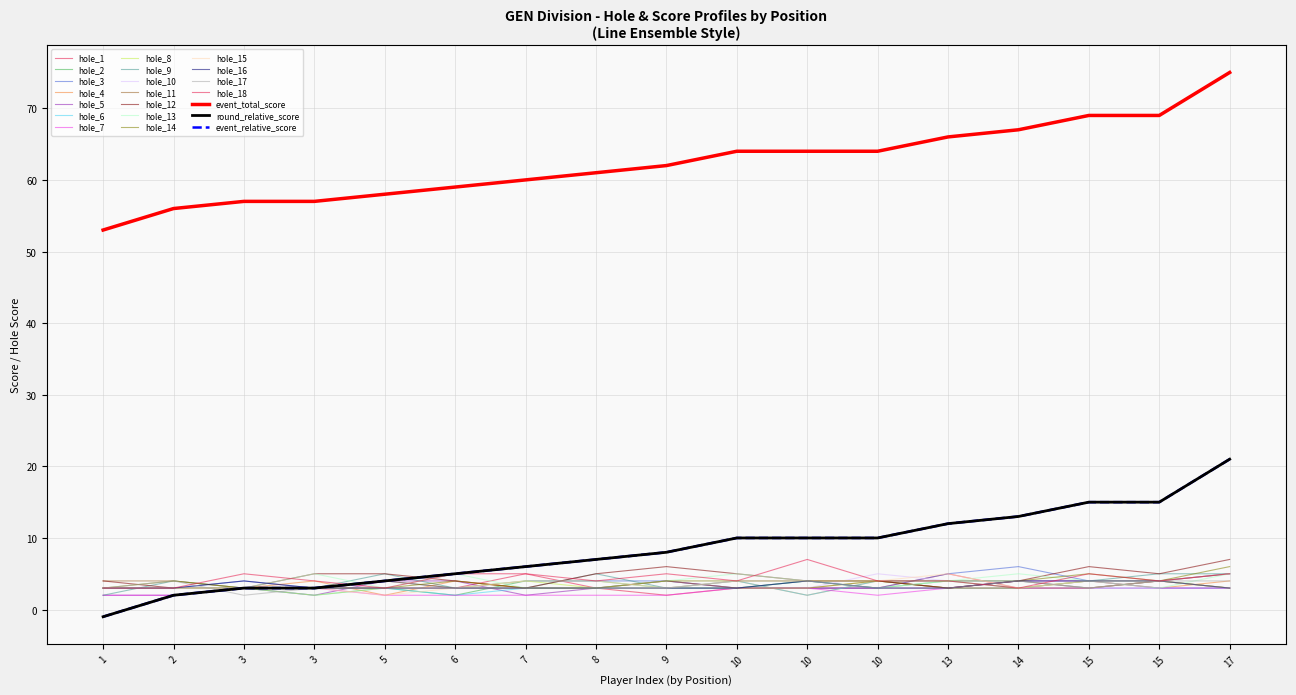

What is the value of the hole_12 point at the 13th from the left?

3